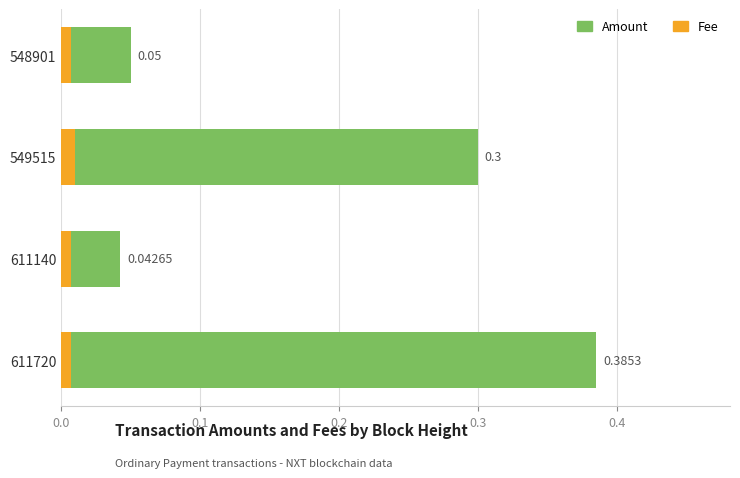

List the series in order of their peak value, lowest first.

Fee, Amount